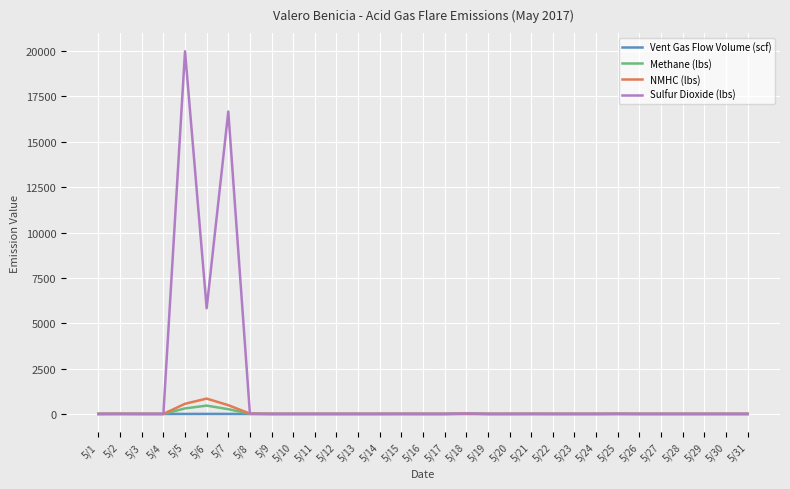

At which category is the sum across all series the highest?

5/5